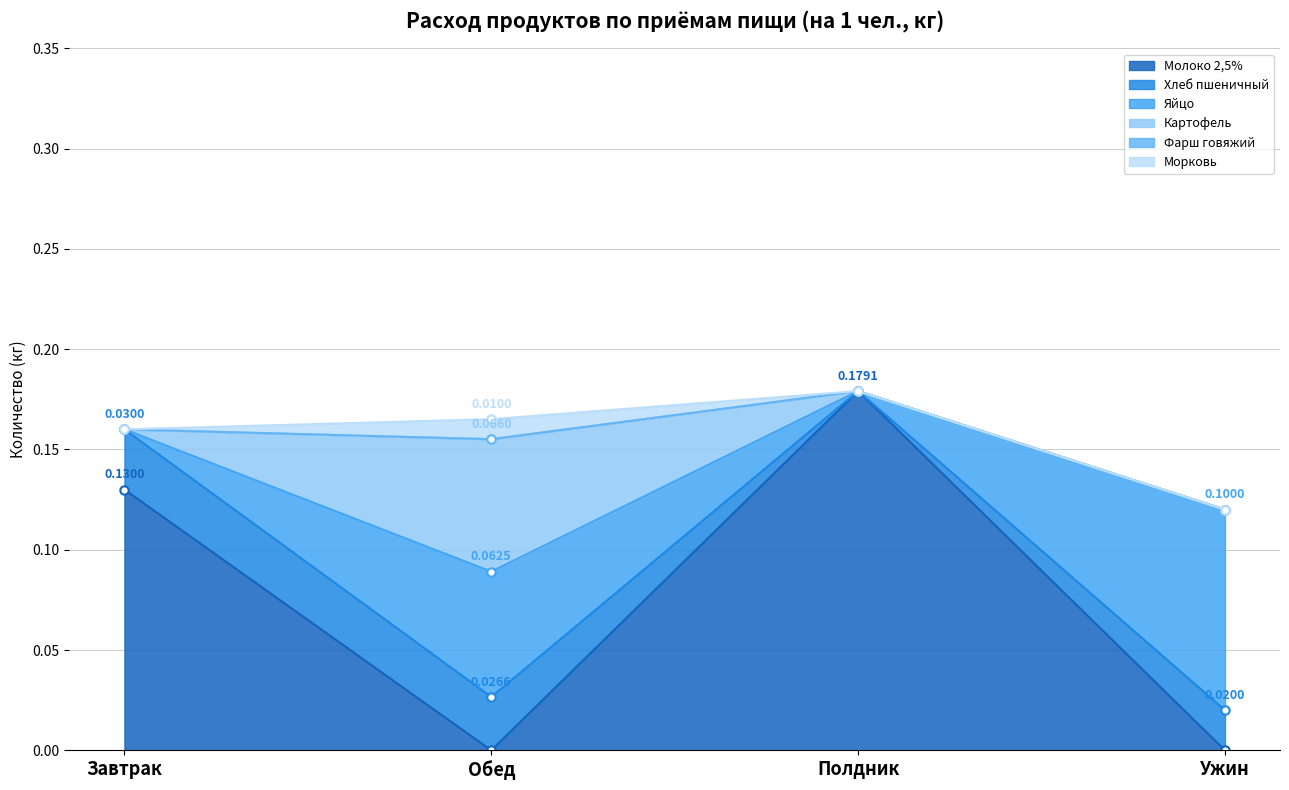

What is the label of the 2nd point from the left?

Обед